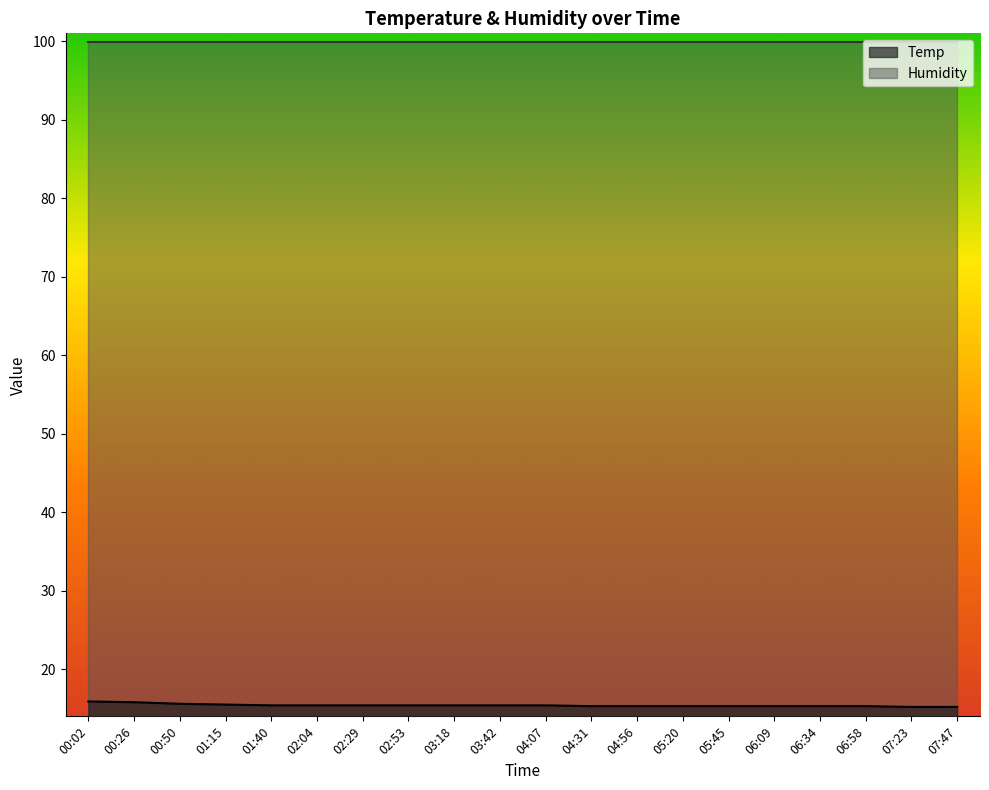

True or false: the data shows 7.5 at 02:53.

False